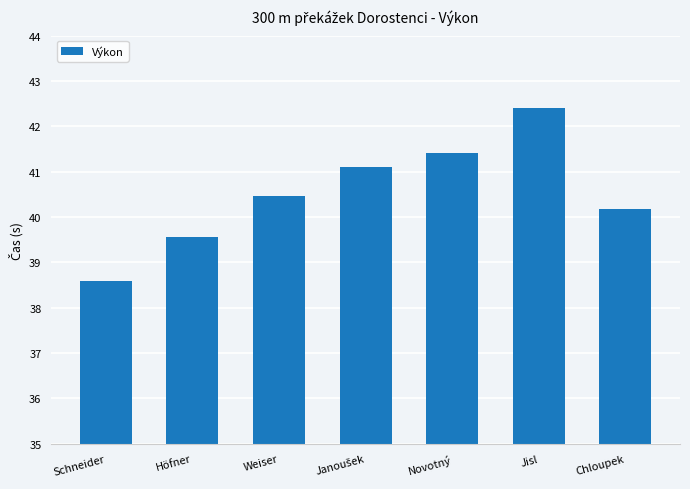

True or false: the data shows 40.5 at Weiser.

True